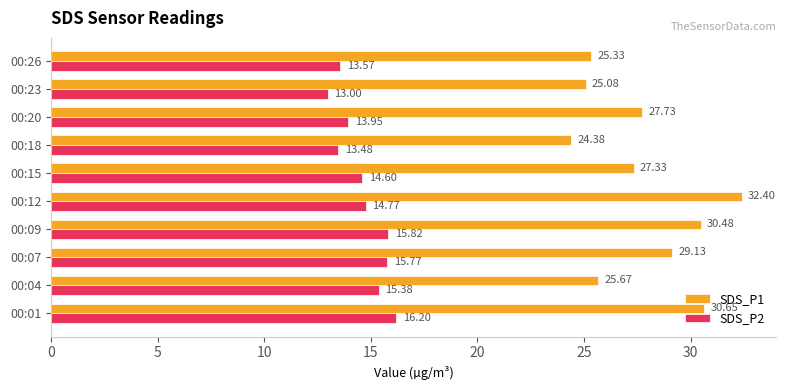

List the series in order of their overall mean, lowest first.

SDS_P2, SDS_P1